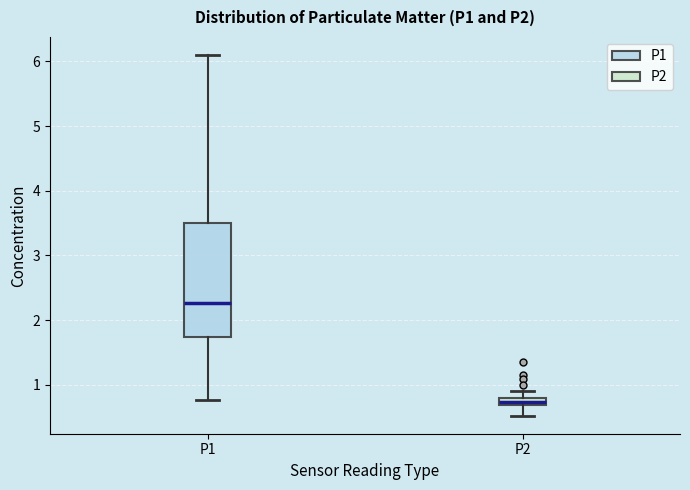

Where does the upper whisker of the box for P1 end on the y-axis? The values are not printed on the chart, so give them approximately, as read against the axis.

6.1